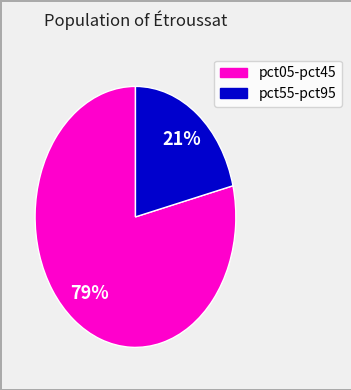

To the nearest percent, what is the difference between the largest and smallest slice percentages?

58%